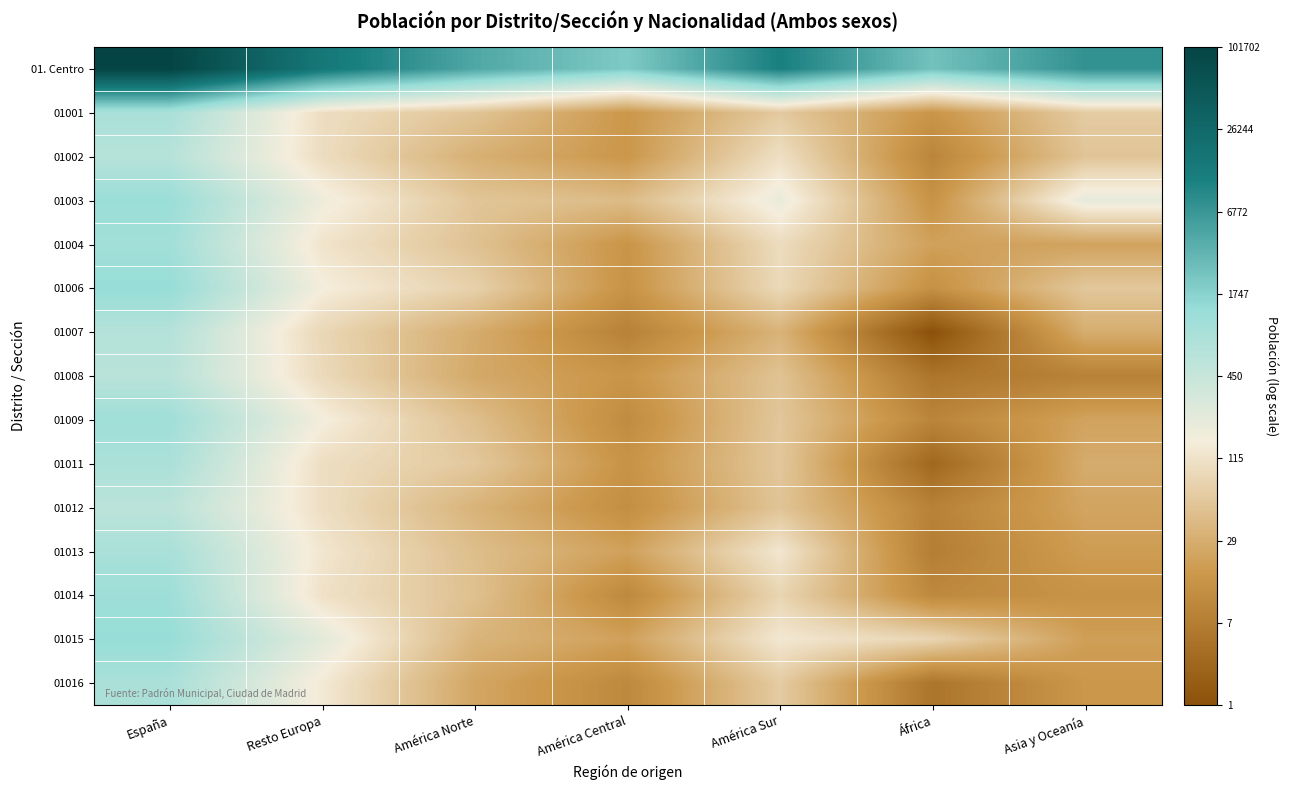

Reading right to left, what are all the values shown in this chart?

01. Centro: Asia y Oceanía=8.9	África=7.8	América Sur=9.4	América Central=7.6	América Norte=8.4	Resto Europa=9.6	España=11.5
01001: Asia y Oceanía=4.2	África=2.8	América Sur=4.1	América Central=2.8	América Norte=4.0	Resto Europa=4.6	España=6.8
01002: Asia y Oceanía=4.0	África=2.3	América Sur=4.7	América Central=2.8	América Norte=3.5	Resto Europa=4.6	España=6.5
01003: Asia y Oceanía=5.4	África=2.7	América Sur=5.3	América Central=3.8	América Norte=4.0	Resto Europa=5.2	España=7.1
01004: Asia y Oceanía=3.1	África=3.1	América Sur=4.6	América Central=2.8	América Norte=3.9	Resto Europa=4.8	España=7.0
01006: Asia y Oceanía=4.1	África=2.6	América Sur=4.5	América Central=2.7	América Norte=4.3	Resto Europa=5.1	España=7.2
01007: Asia y Oceanía=3.4	África=0.7	América Sur=3.6	América Central=2.2	América Norte=3.4	Resto Europa=4.5	España=6.5
01008: Asia y Oceanía=2.2	África=1.8	América Sur=4.0	América Central=2.8	América Norte=3.3	Resto Europa=4.5	España=6.4
01009: Asia y Oceanía=3.1	África=2.3	América Sur=4.1	América Central=2.5	América Norte=3.9	Resto Europa=5.1	España=7.0
01011: Asia y Oceanía=3.4	África=1.4	América Sur=4.1	América Central=2.7	América Norte=4.1	Resto Europa=4.7	España=6.8
01012: Asia y Oceanía=3.2	África=2.2	América Sur=4.0	América Central=2.6	América Norte=3.6	Resto Europa=4.7	España=6.4
01013: Asia y Oceanía=3.0	África=2.1	América Sur=4.9	América Central=3.1	América Norte=3.8	Resto Europa=4.9	España=6.8
01014: Asia y Oceanía=2.7	África=2.4	América Sur=4.4	América Central=2.4	América Norte=3.9	Resto Europa=4.7	España=7.0
01015: Asia y Oceanía=3.0	África=4.4	América Sur=4.9	América Central=3.1	América Norte=3.6	Resto Europa=5.4	España=7.2
01016: Asia y Oceanía=2.8	África=1.8	América Sur=4.2	América Central=2.4	América Norte=3.2	Resto Europa=4.9	España=6.8